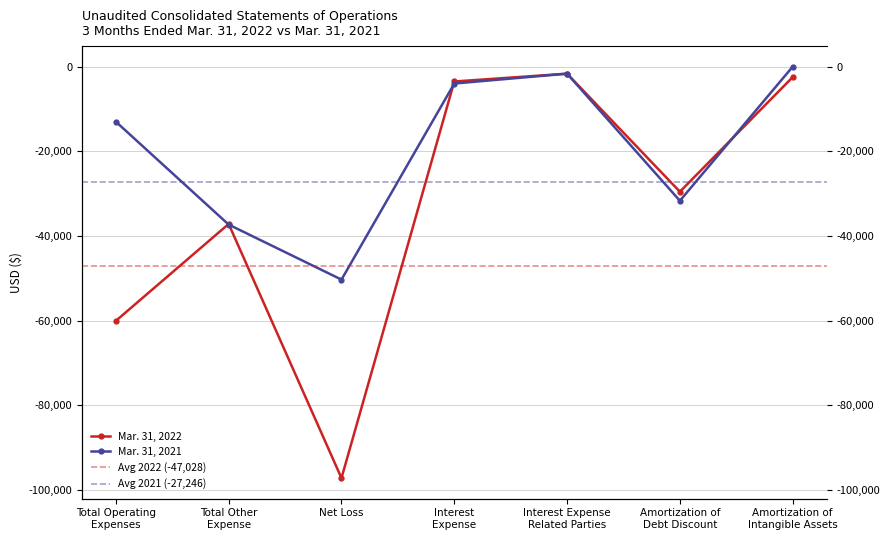

How many lines are shown in the chart?

2